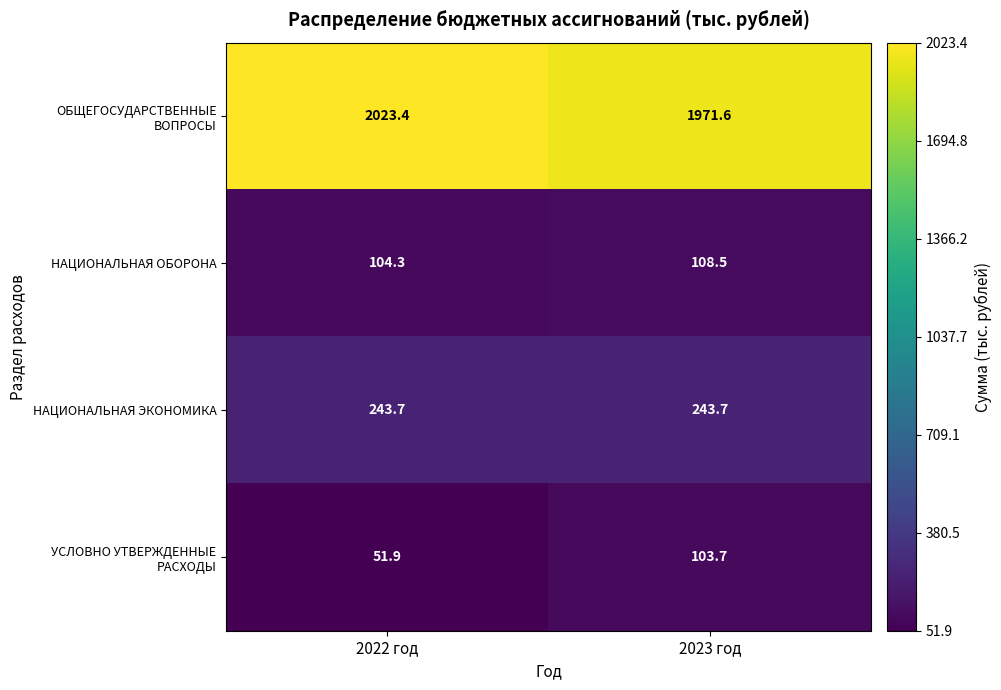

Which series has the largest total across all categories?

ОБЩЕГОСУДАРСТВЕННЫЕ ВОПРОСЫ